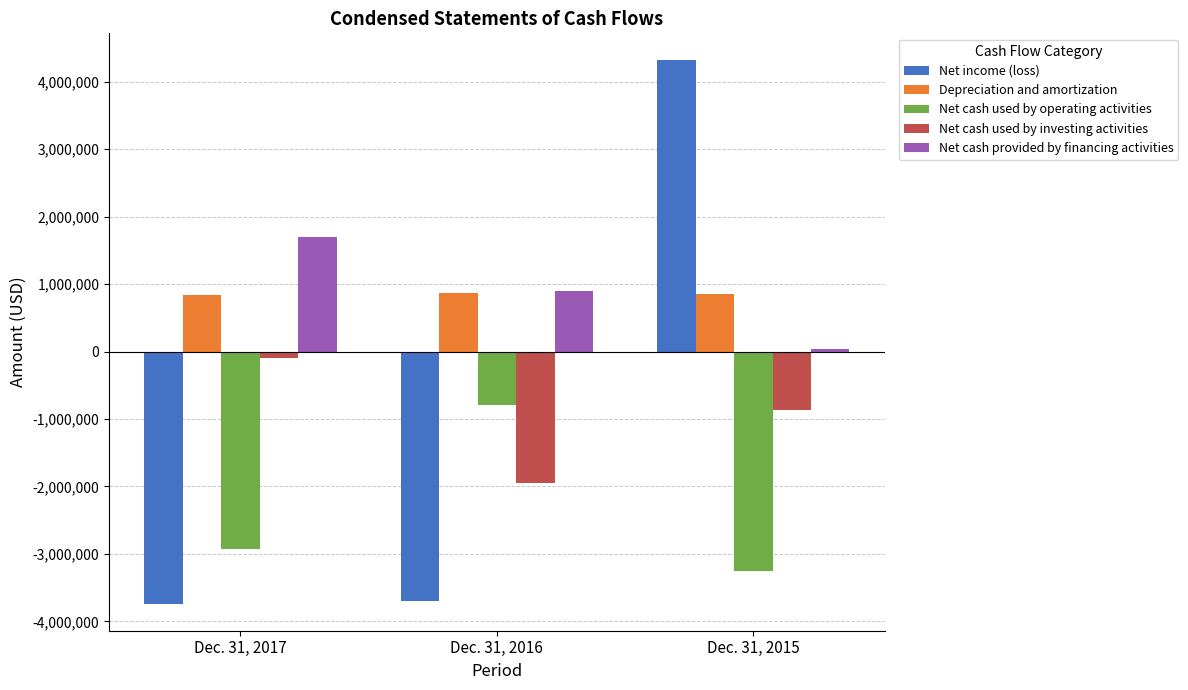

Does the chart contain any negative values?

Yes